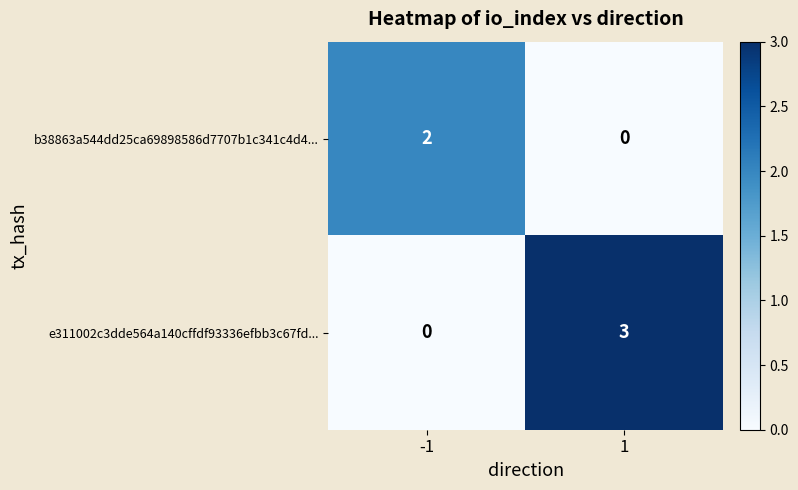

Which label corresponds to the largest value in the chart?

1